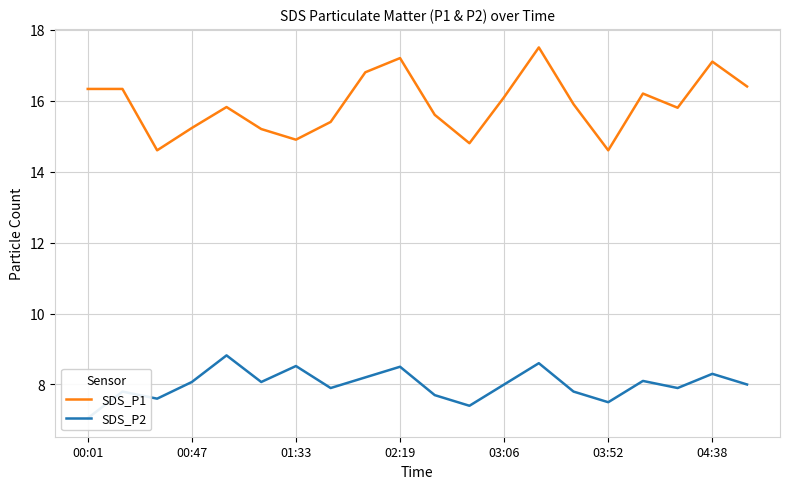

What is the difference between the second highest and second lowest values in the SDS_P1 series?

2.6